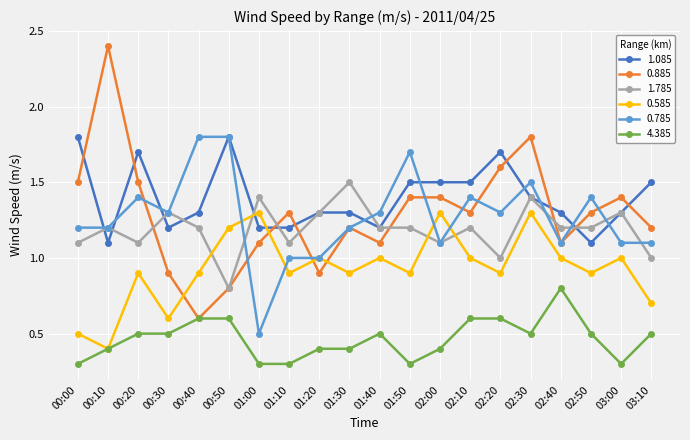

Does the chart have visible grid lines?

Yes